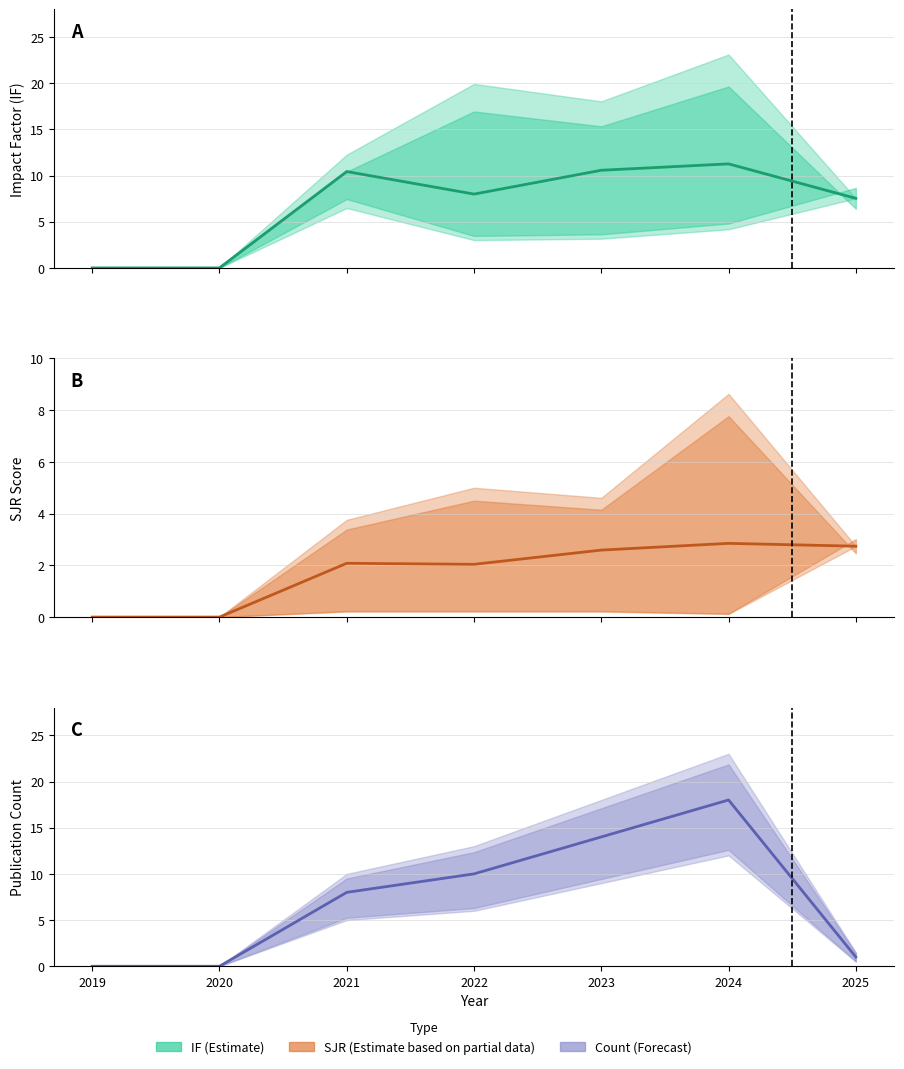

How many intersections are there between Publication count and IF (mean)?

2